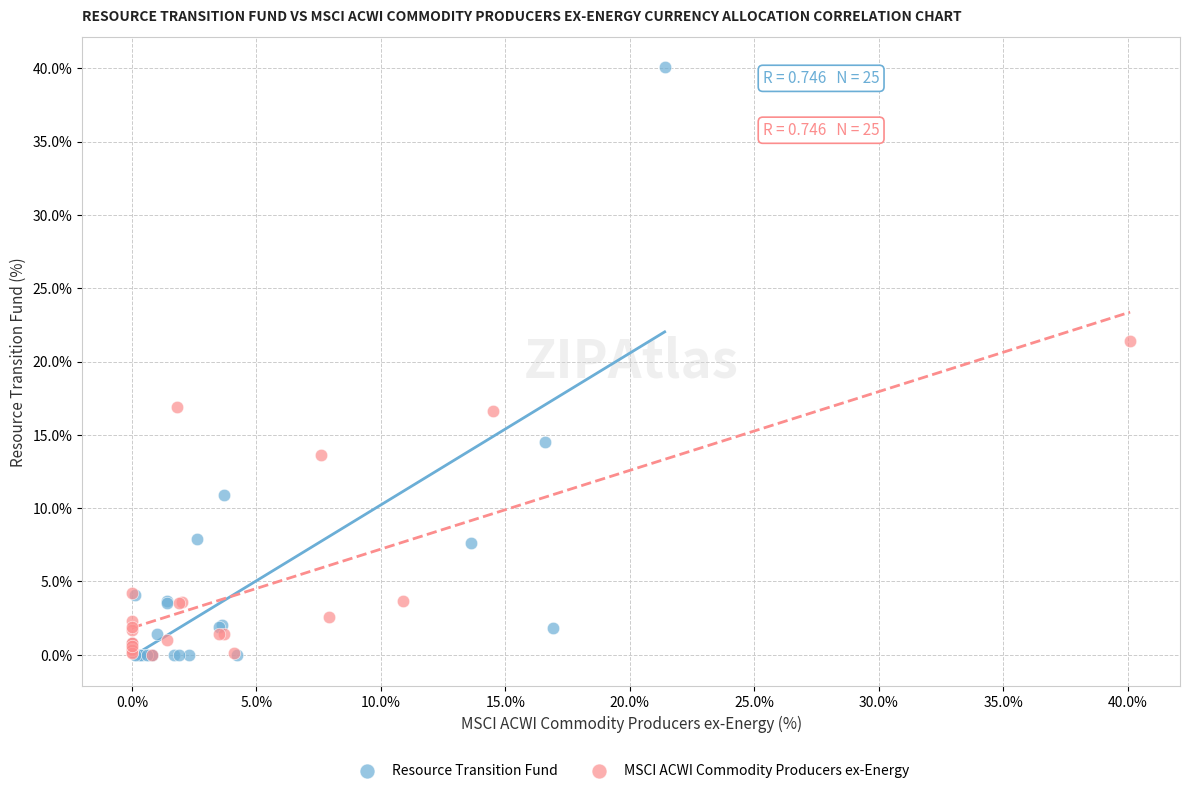

Which series contains the highest Y value?

Resource Transition Fund